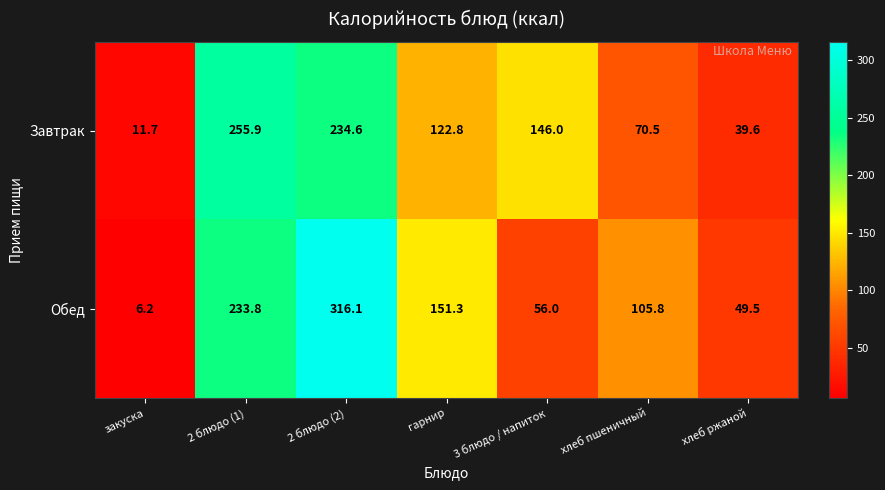

What is the average value of the Завтрак series?

125.9